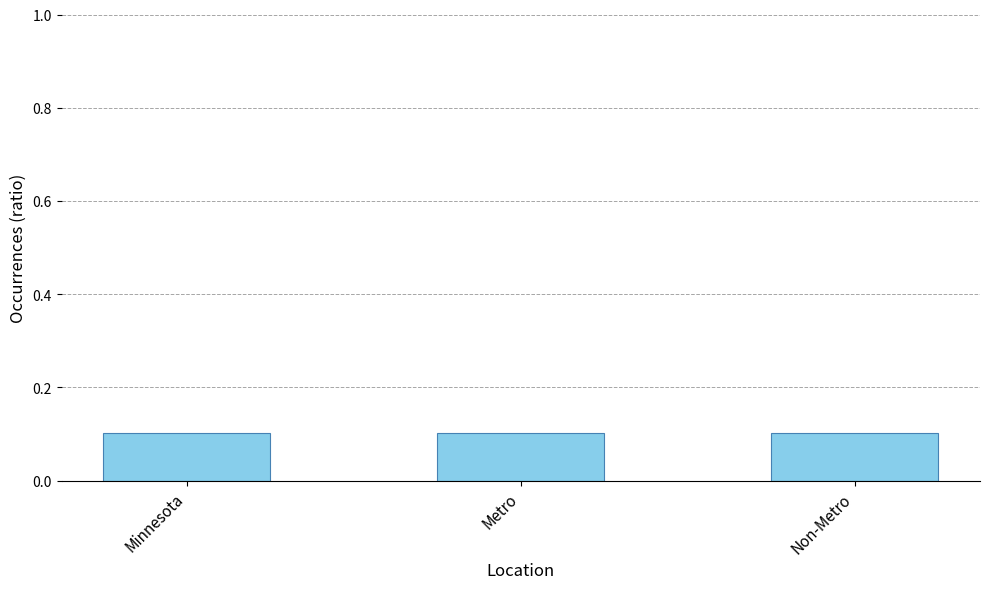

What is the sum of all values?

0.3